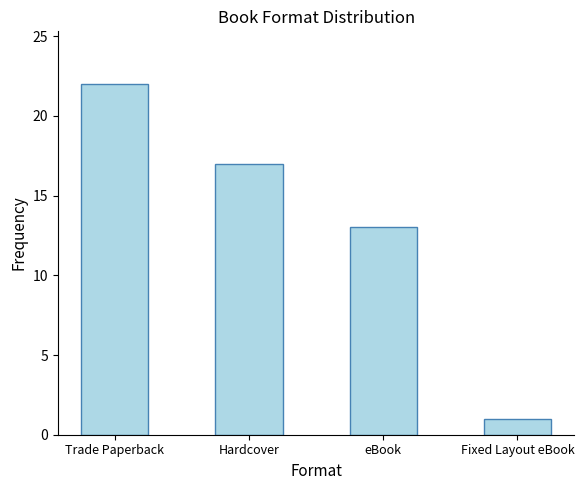

What is the value of the 2nd bar from the left?

17